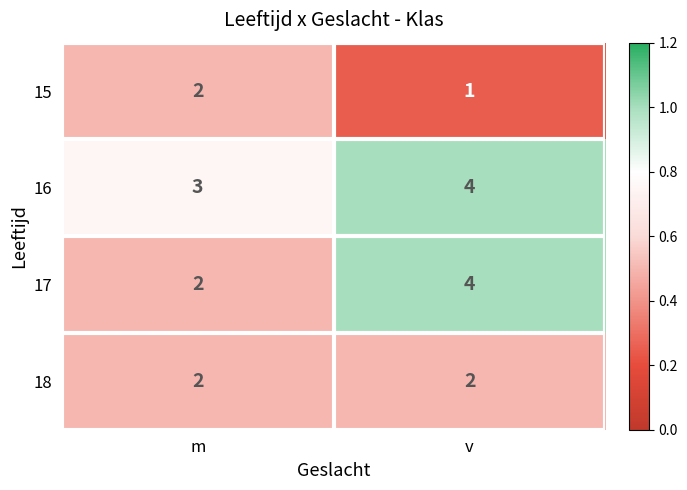

What is the average value of the 16 series?

4